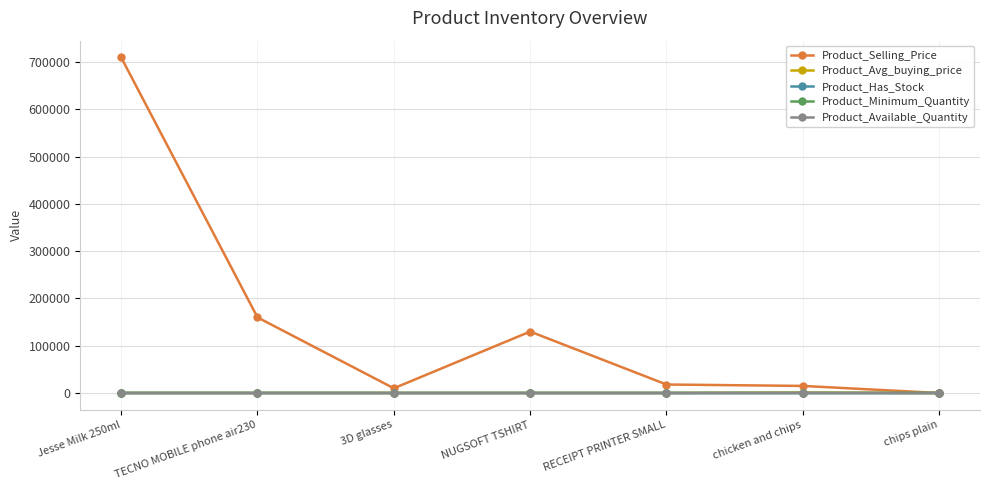

What is the difference between the second highest and minimum values in the Product_Selling_Price series?

160000